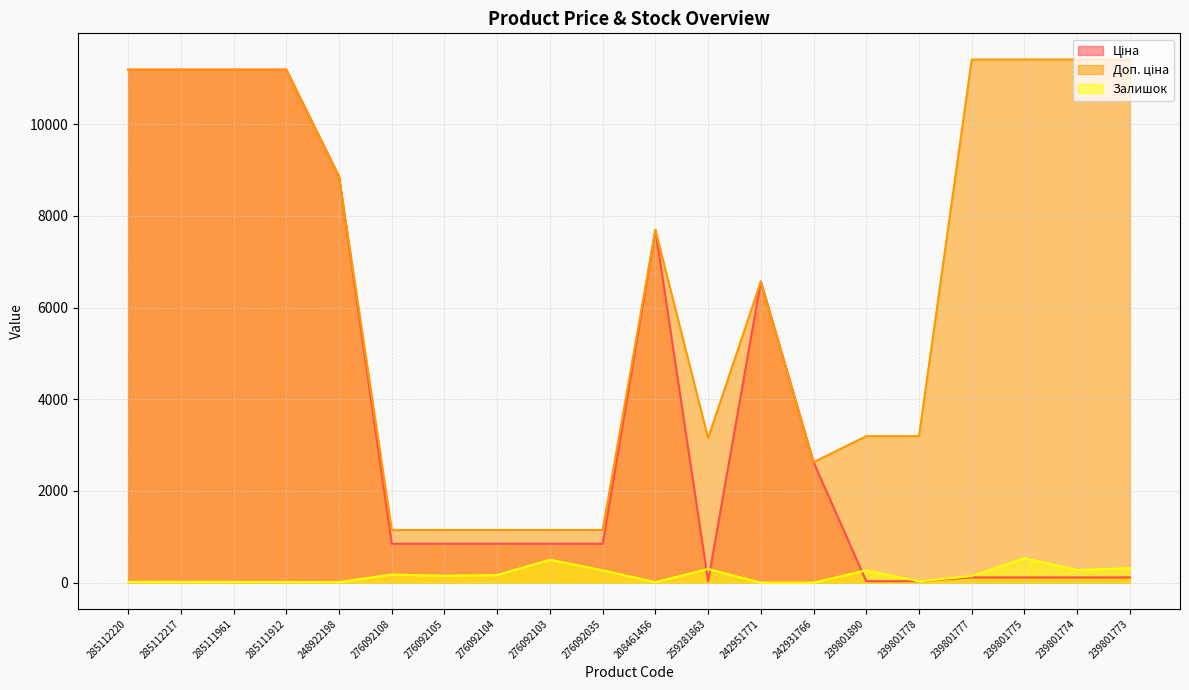

What value does the Доп. ціна series have at 239801778?

3195.0